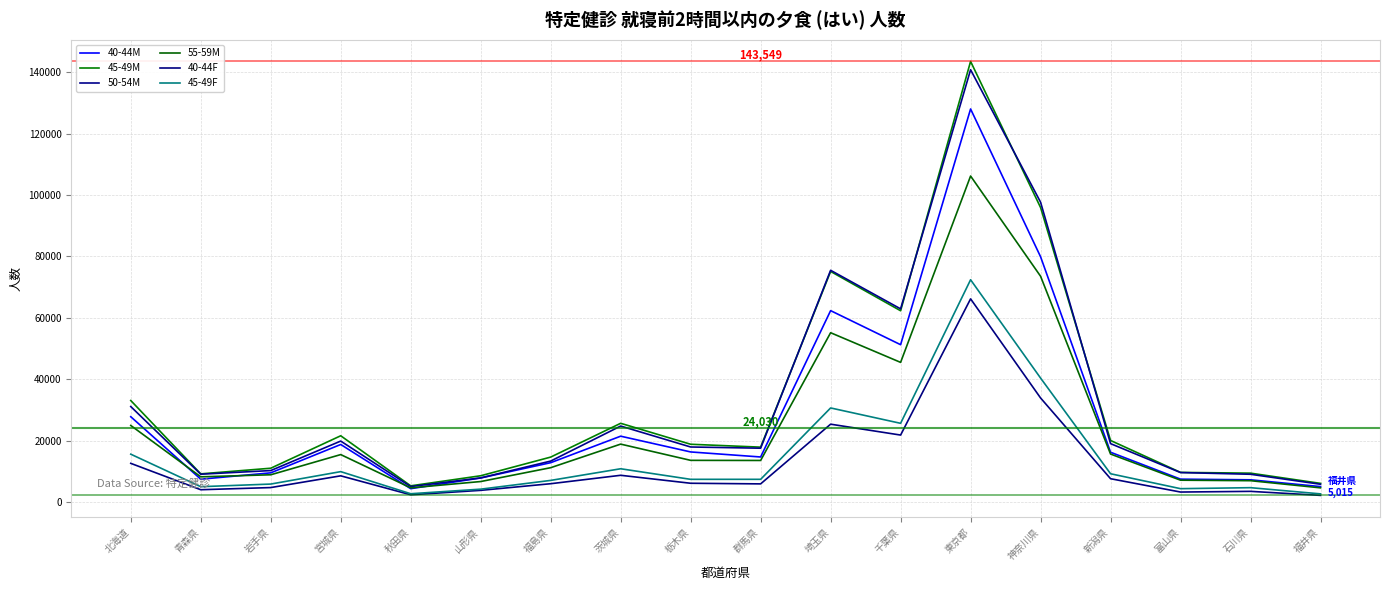

At which category is the sum across all series the highest?

東京都